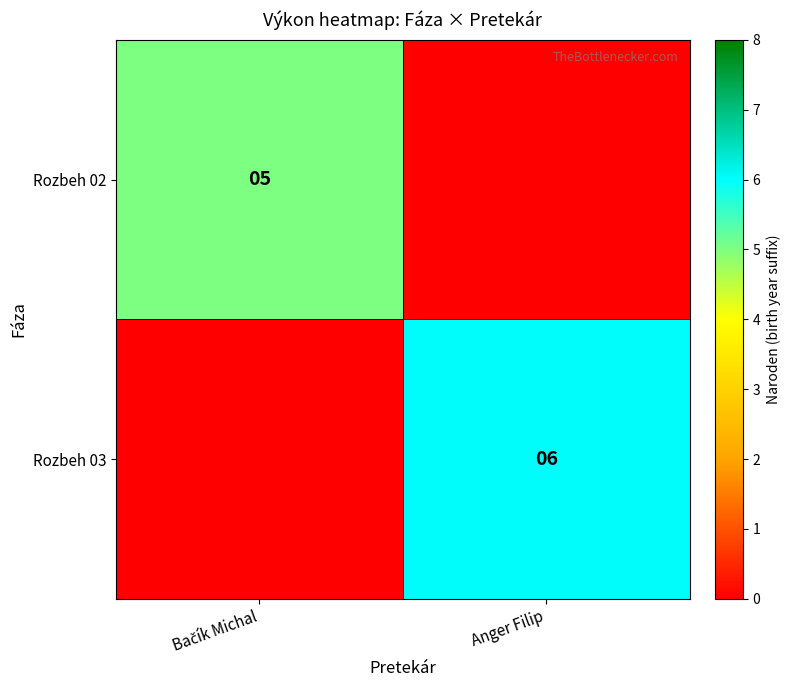

Which category has the lowest value across all series?

Anger Filip